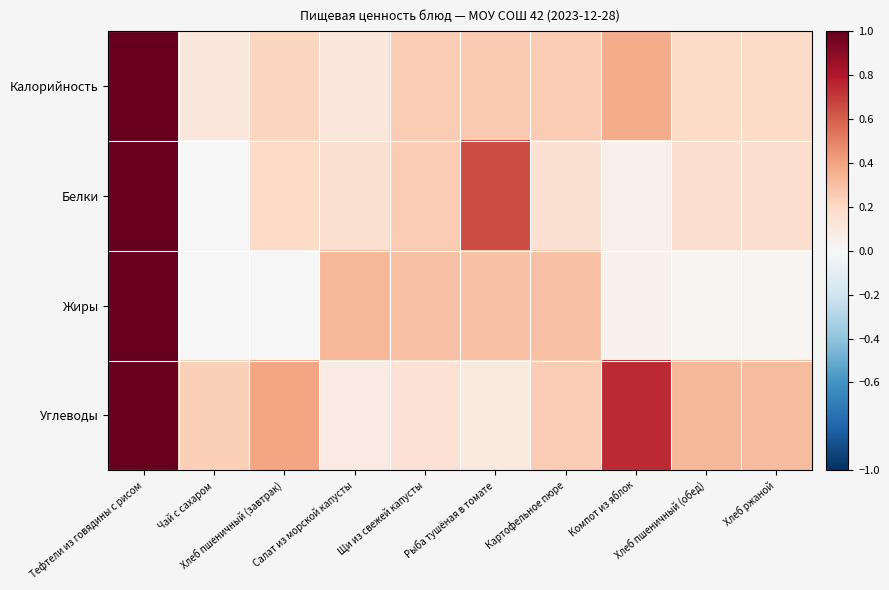

At how many categories does at least one series exceed 0?

10